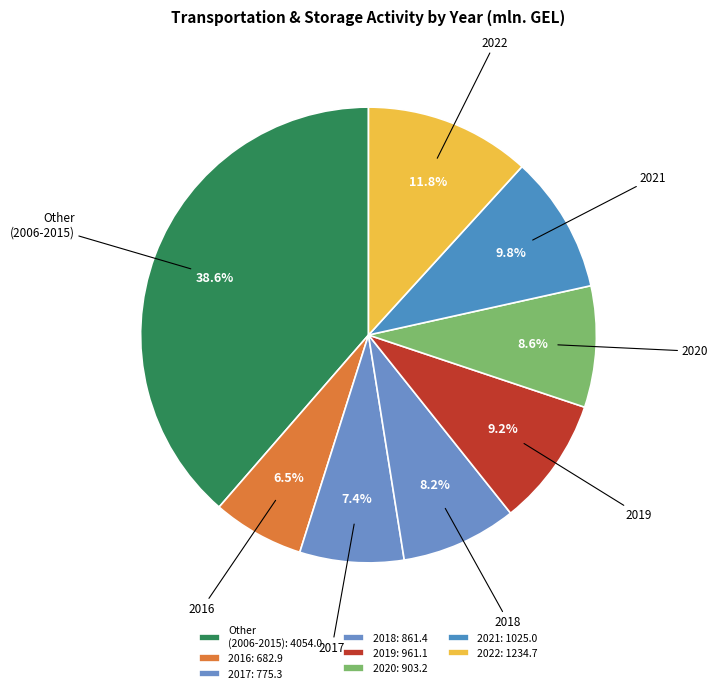

Is it true that 2021 is 10% of the pie?

True